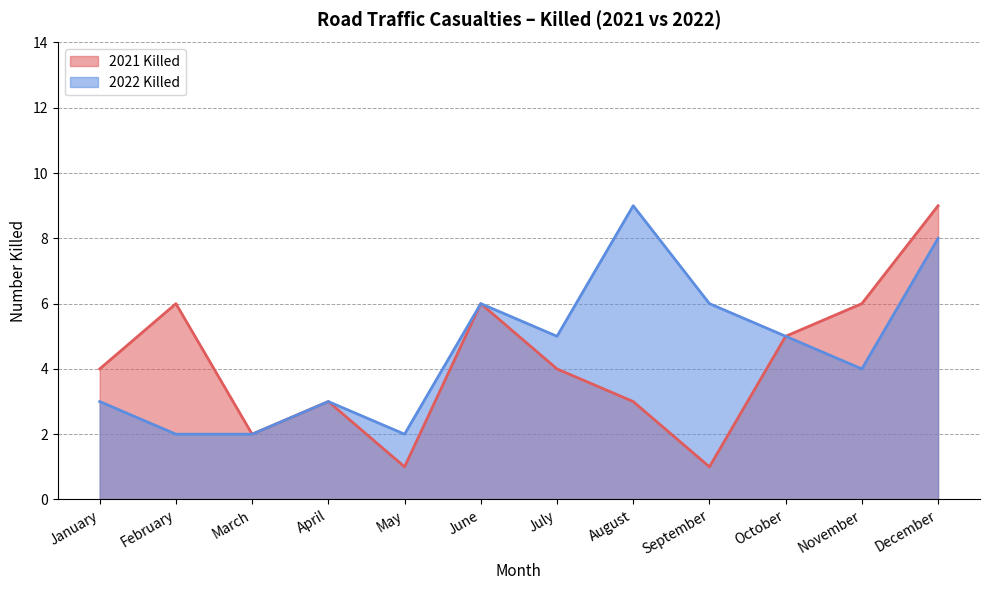

What is the difference between the 2022 Killed values at July and June?

1